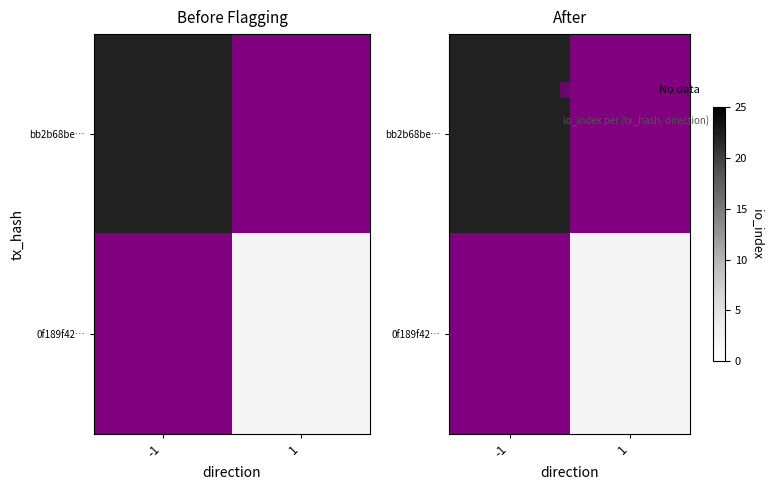

What is the maximum value shown in the chart?

22.0